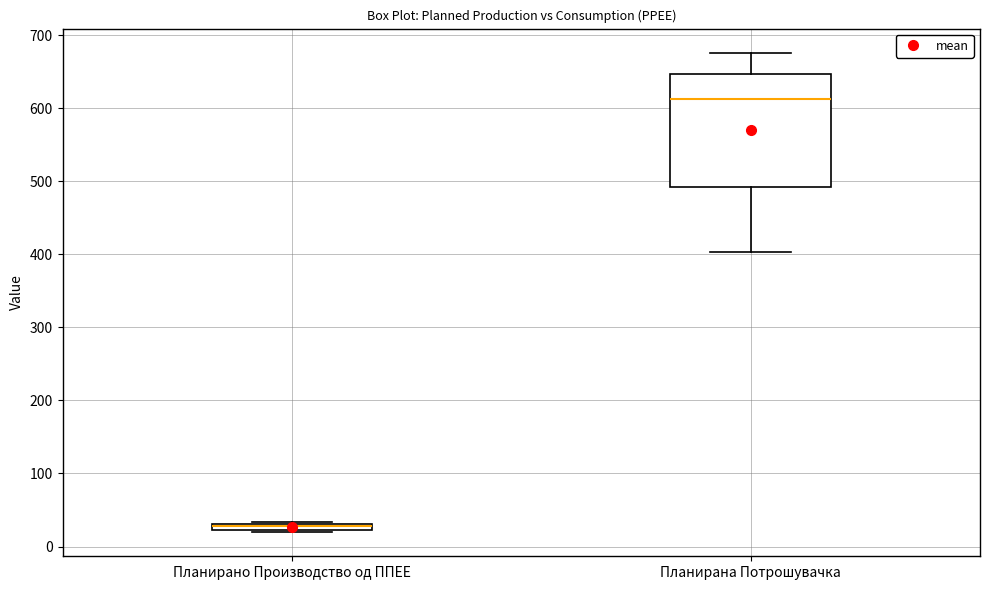

Which box's median line is the lowest?

Планирано Производство од ППЕЕ